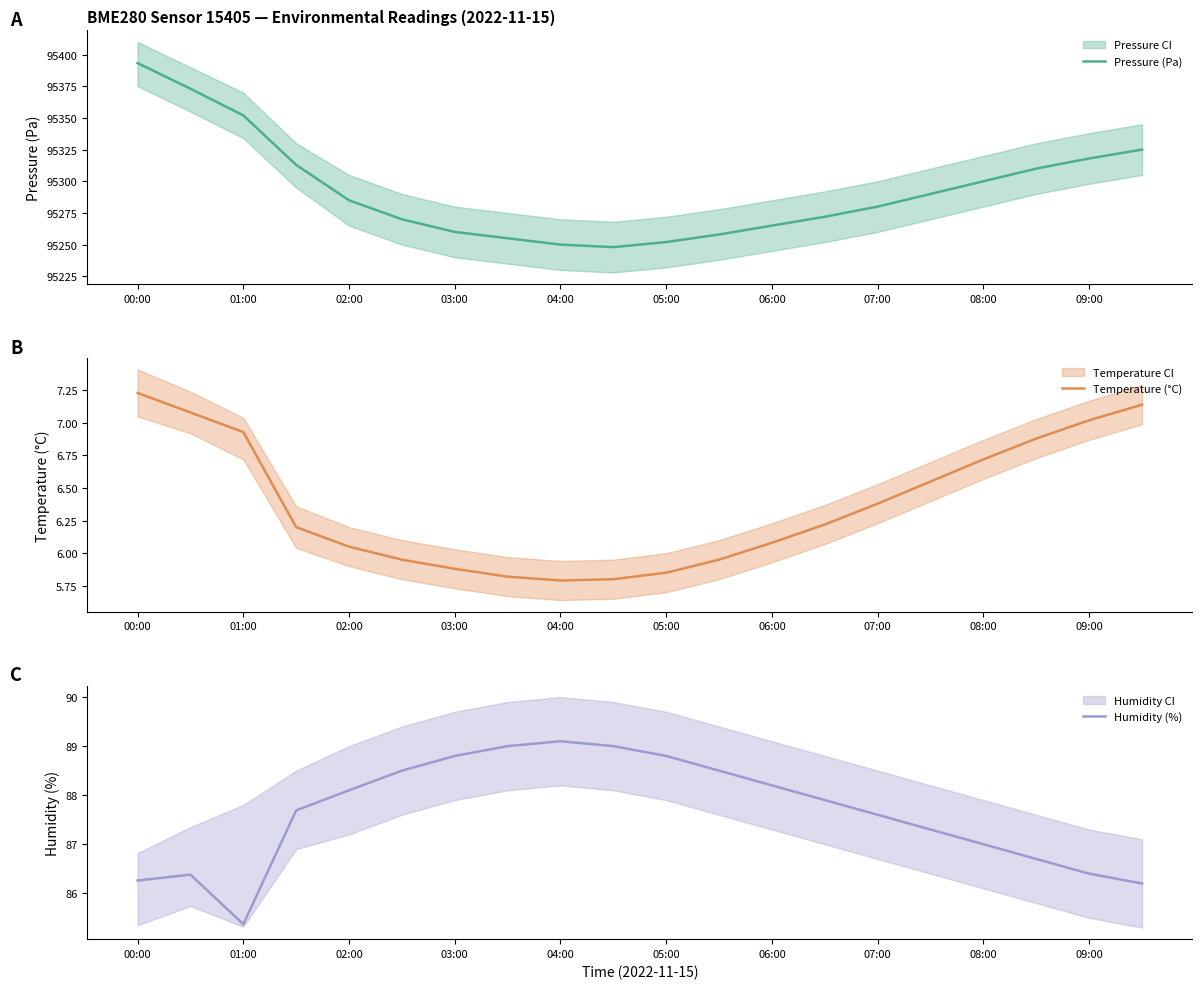

At which label does Temperature (°C) first exceed 6?

00:00